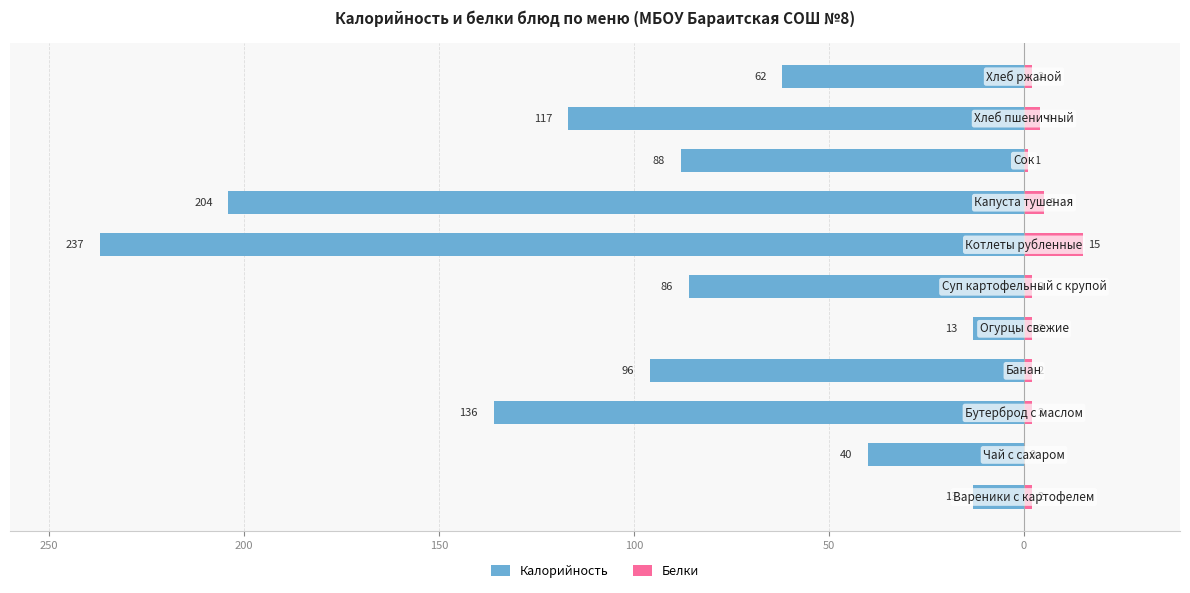

What is the maximum value for Белки?

15